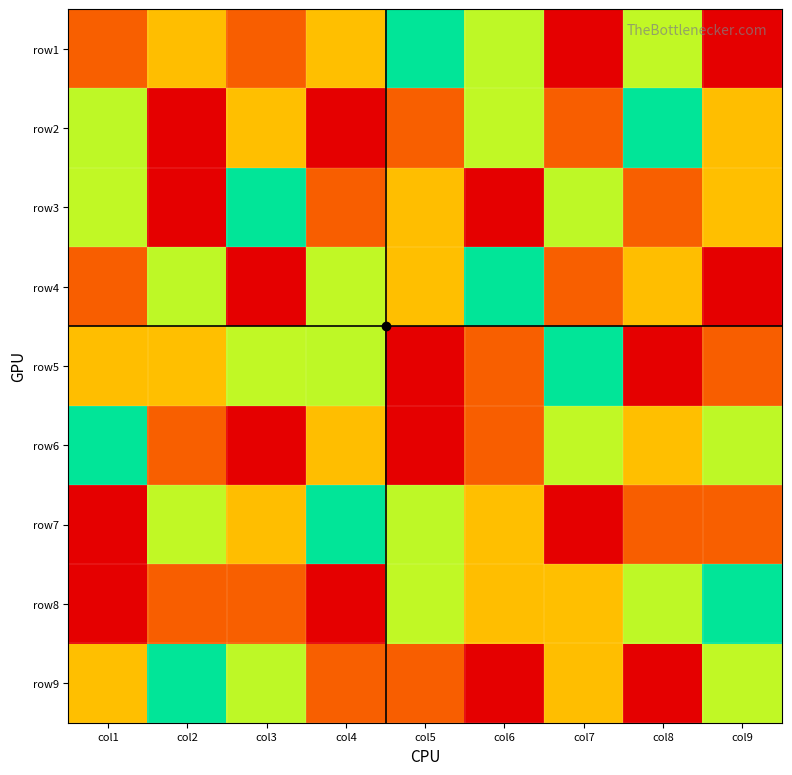

At how many categories does at least one series exceed 7?

9